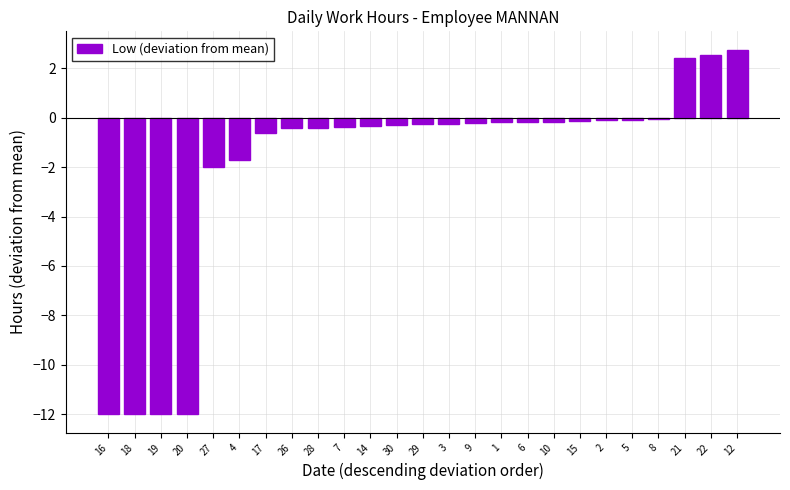

Between 3 and 20, which is larger?

3